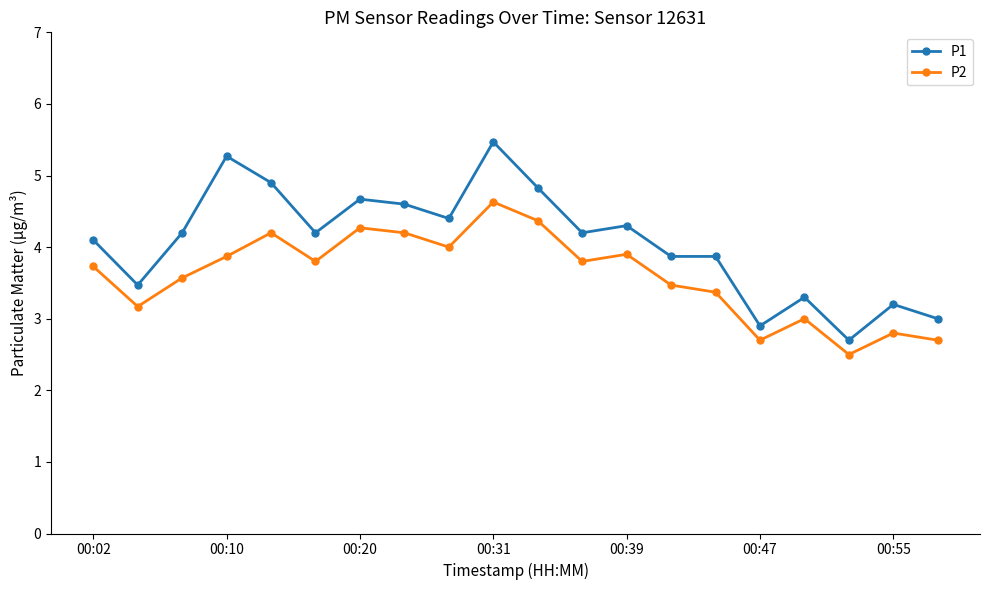

Which series has the largest total across all categories?

P1